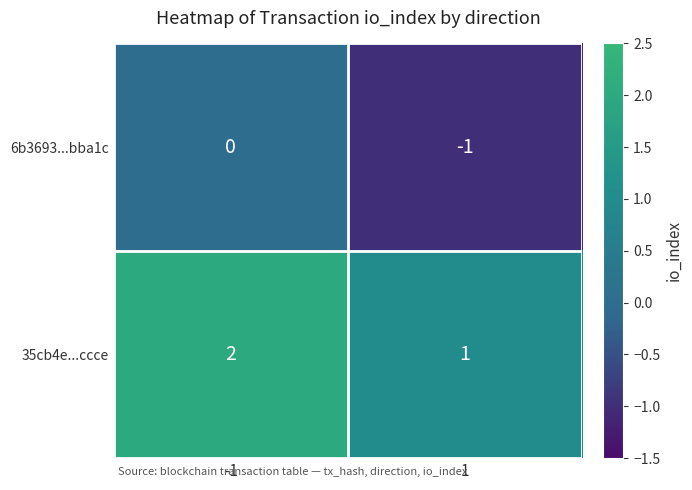

Reading left to right, extract all data points from this chart.

6b3693...bba1c: 0	-1
35cb4e...ccce: 2	1